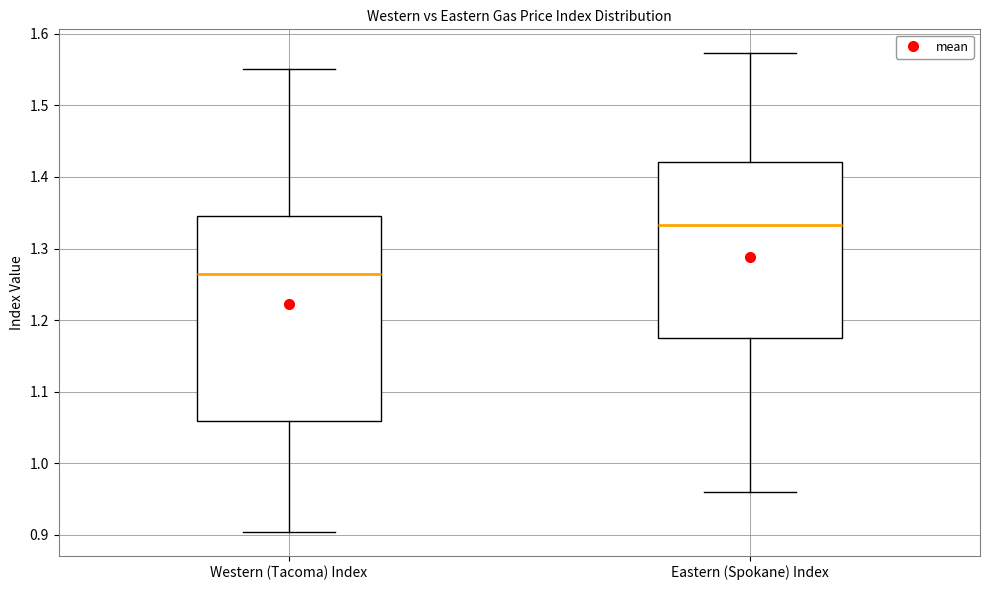

Where is the lower edge of the box for Eastern (Spokane) Index on the y-axis? The values are not printed on the chart, so give them approximately, as read against the axis.

1.17